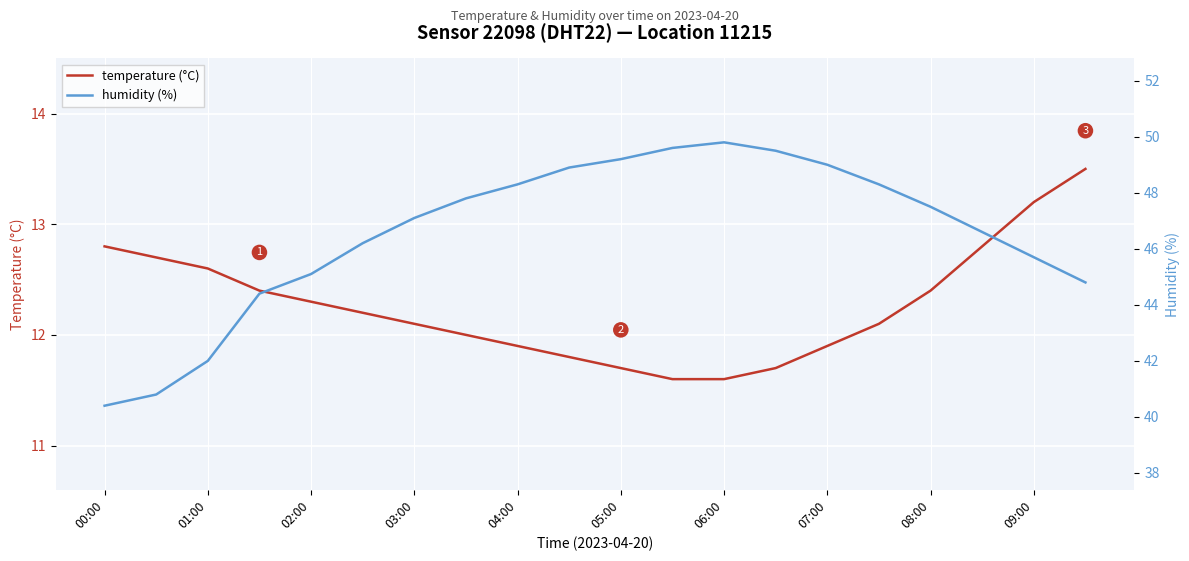

True or false: temperature (°C) and humidity (%) intersect in this chart.

False